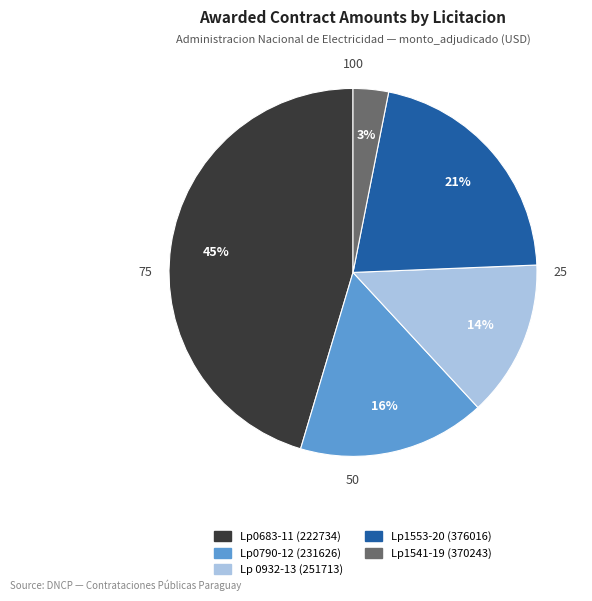

Does Lp 0932-13 (251713) account for over 50% of the chart?

No